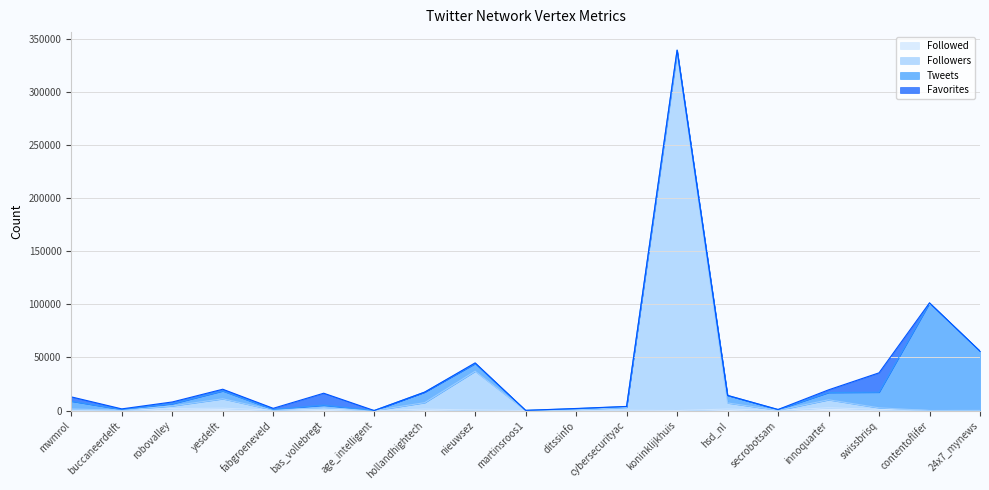

True or false: Followers and Followed cross at least once.

False